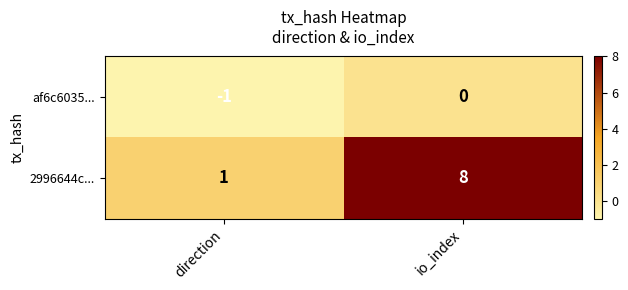

What is the difference between the 2996644c... values at direction and io_index?

7